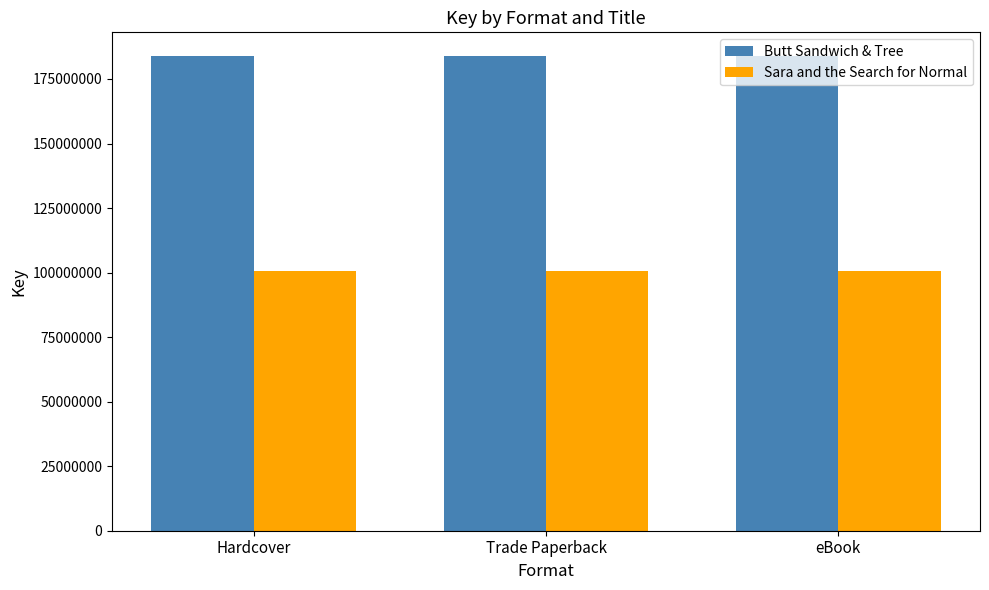

What is the lowest value of the Butt Sandwich & Tree series?

183871174